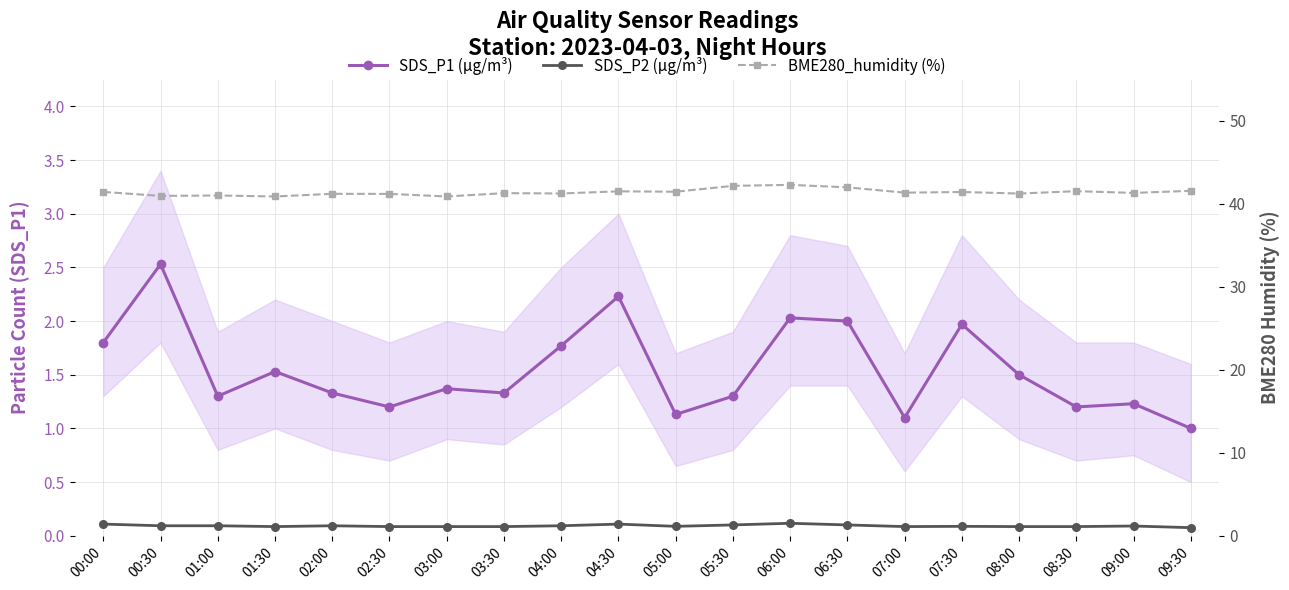

Where is the first local minimum for BME280_humidity (%)?

00:30